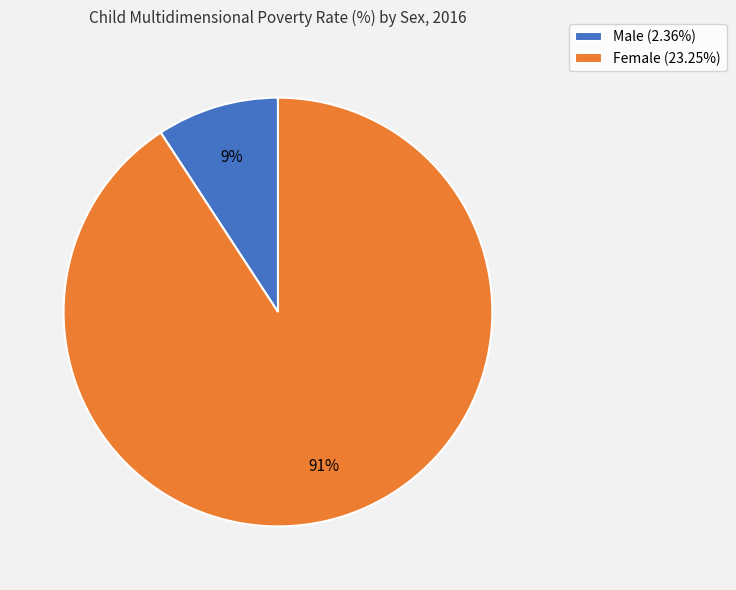

Which category has the smallest portion of the pie?

Male